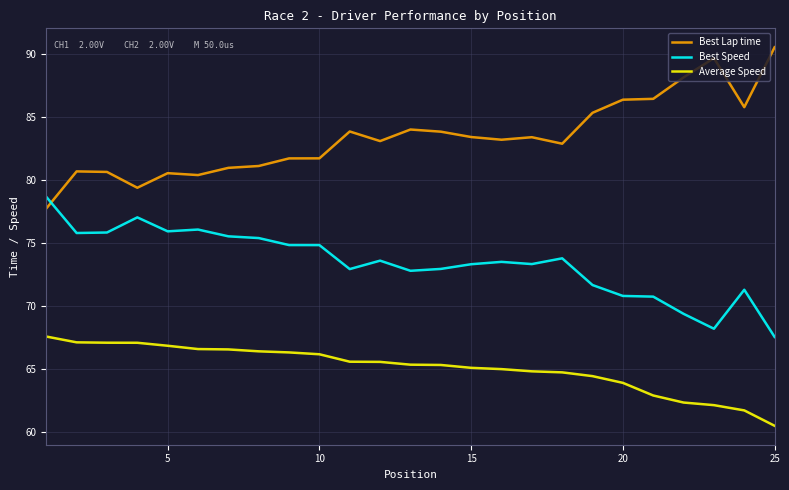

What is the difference between the maximum and minimum values in the Average Speed series?

7.1